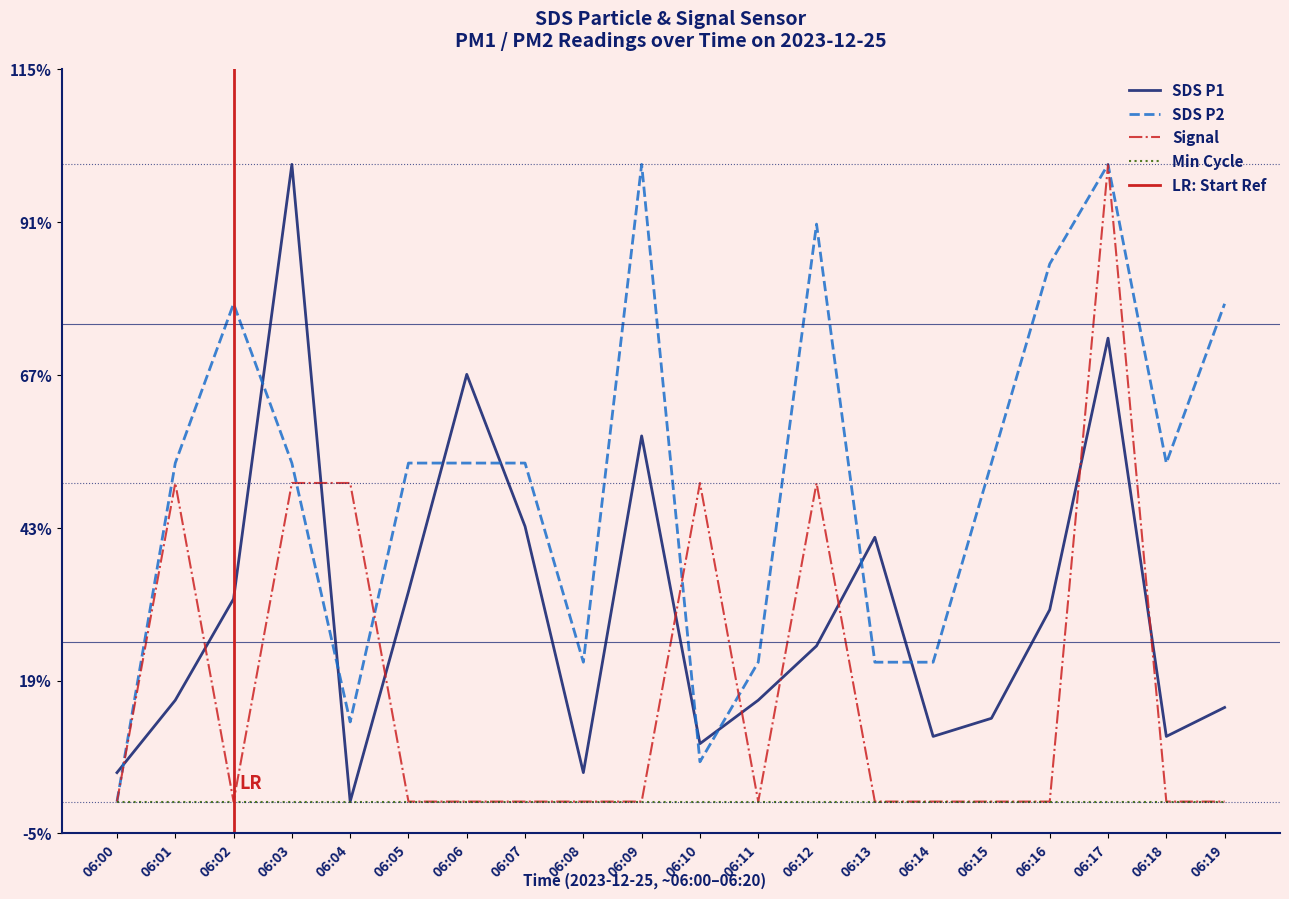

Which series has the largest range (max minus min)?

SDS_P1